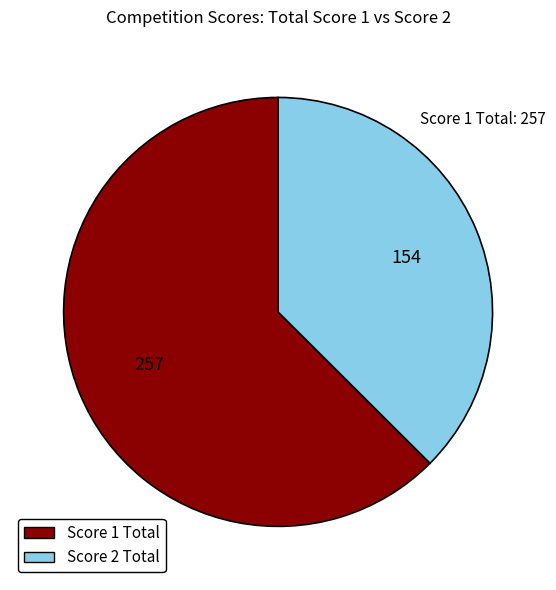

The Score 1 Total slice represents 63% of the pie. True or false?

True